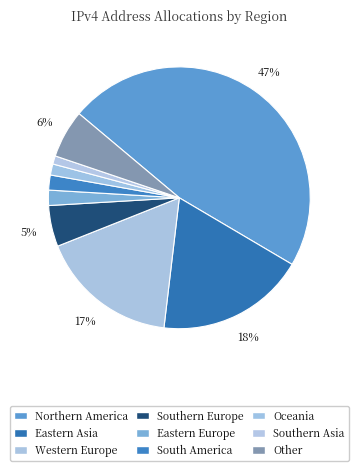

Count the number of slices in the pie.

9